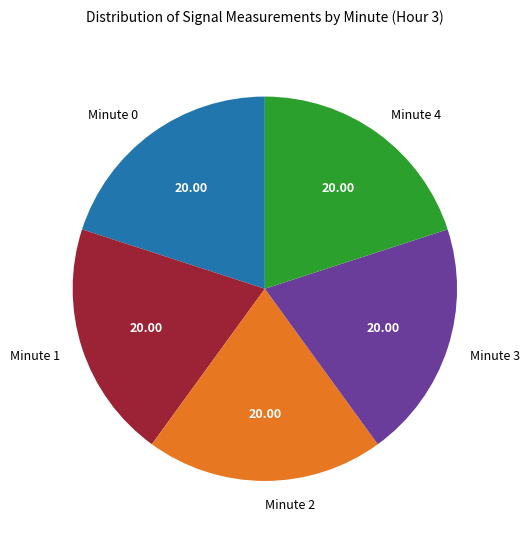

Does Minute 2 account for over 50% of the chart?

No